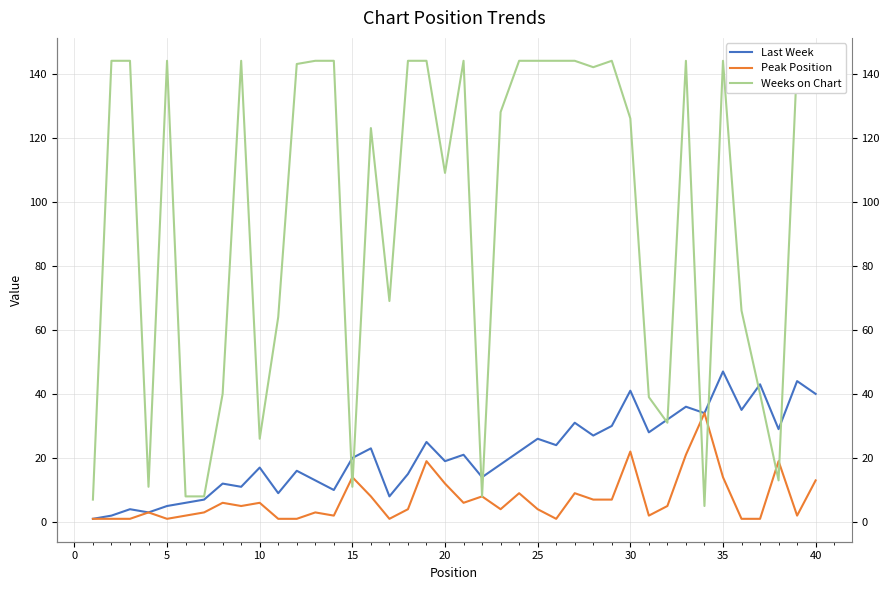

What is the average value of the Peak Position series?

7